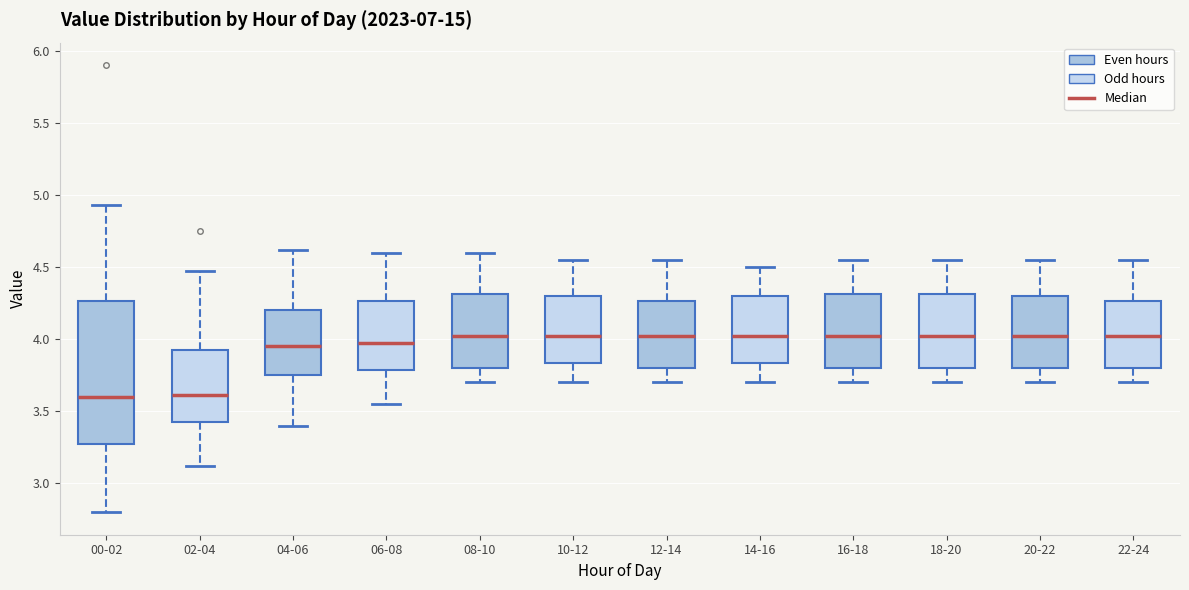

Where is the upper edge of the box for 10-12 on the y-axis? The values are not printed on the chart, so give them approximately, as read against the axis.

4.30